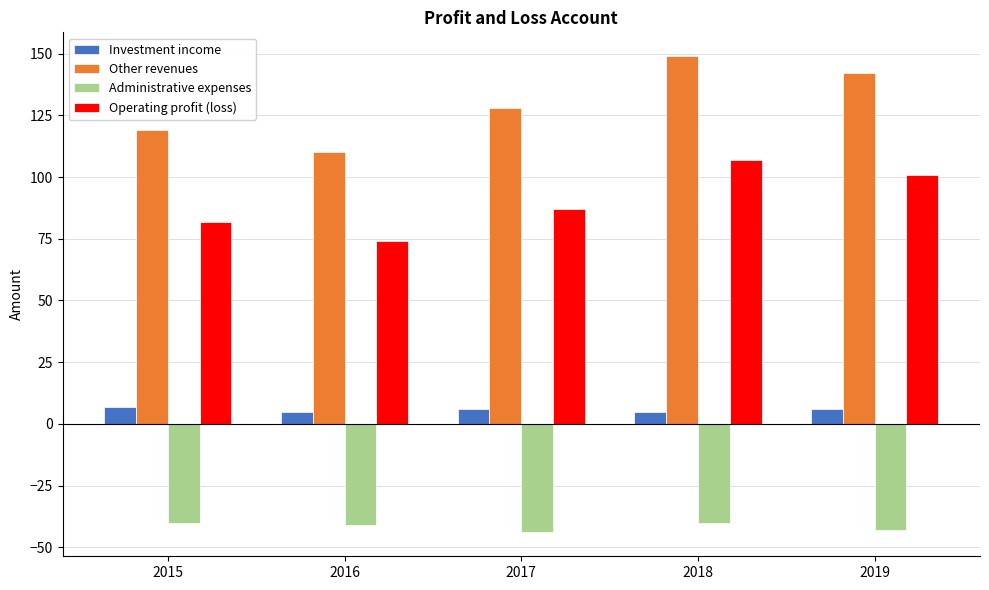

Rank the series by their average value, from lowest to highest.

Administrative expenses, Investment income, Operating profit (loss), Other revenues